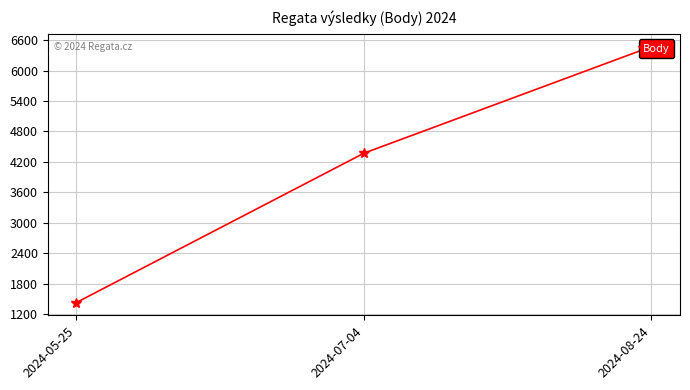

Where does the data first go above 4371?

2024-08-24